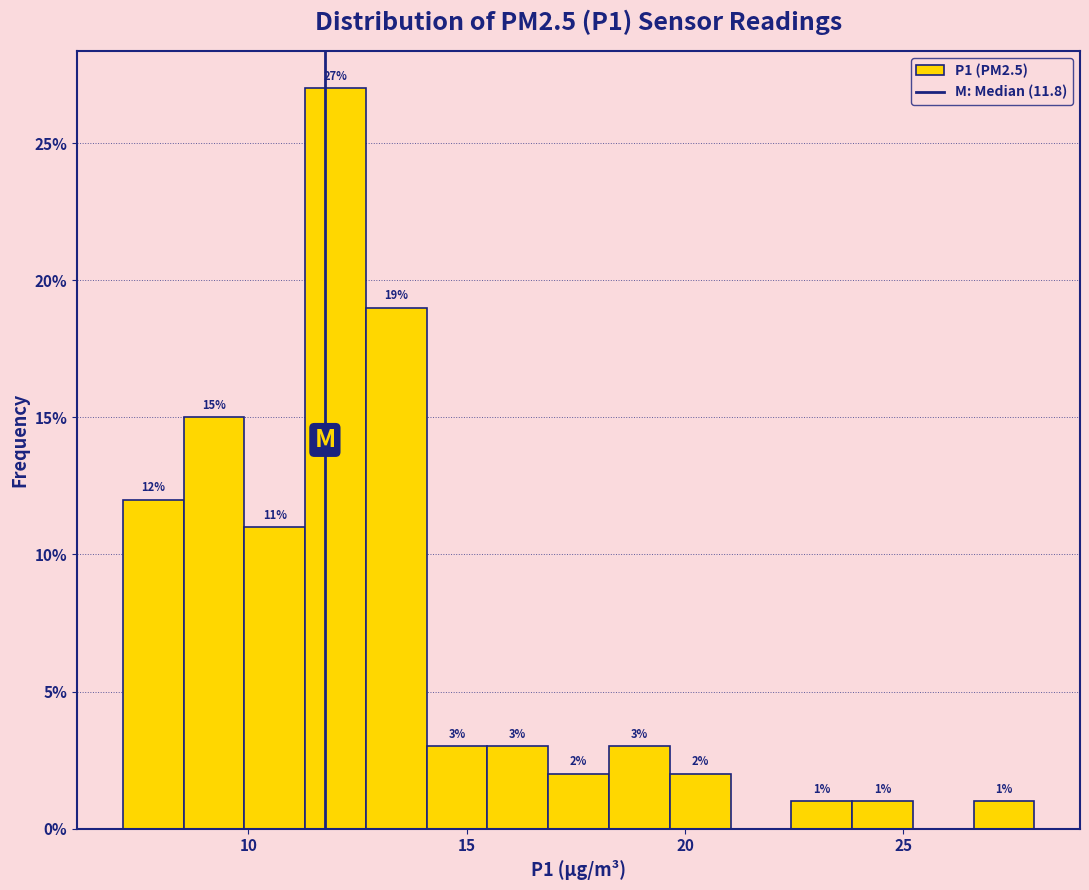

Around what value on the x-axis is the tallest bar? Give the approximate position of its centre, as read against the axis.

12.0